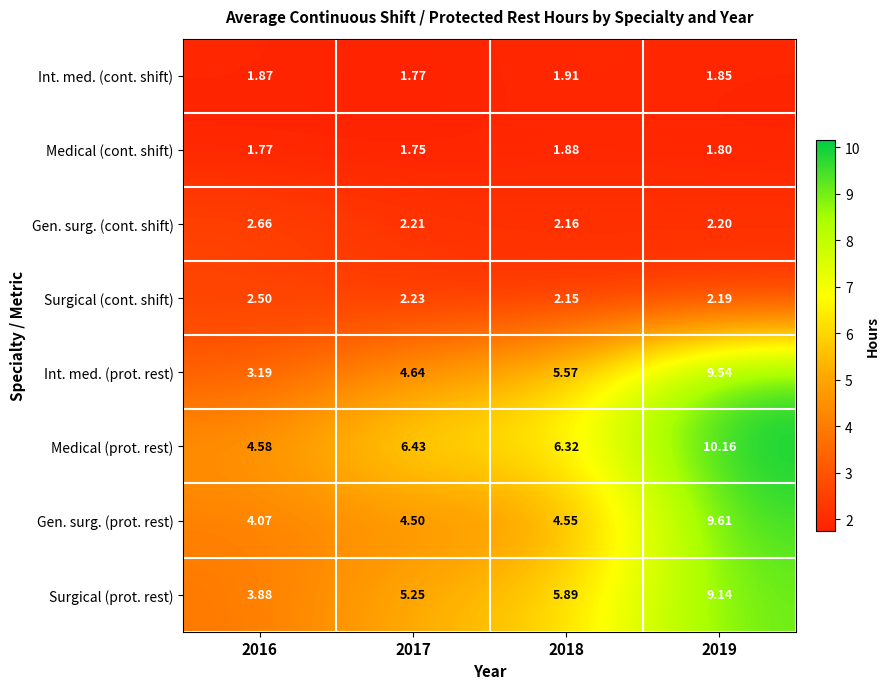

How many categories are shown in the chart?

4